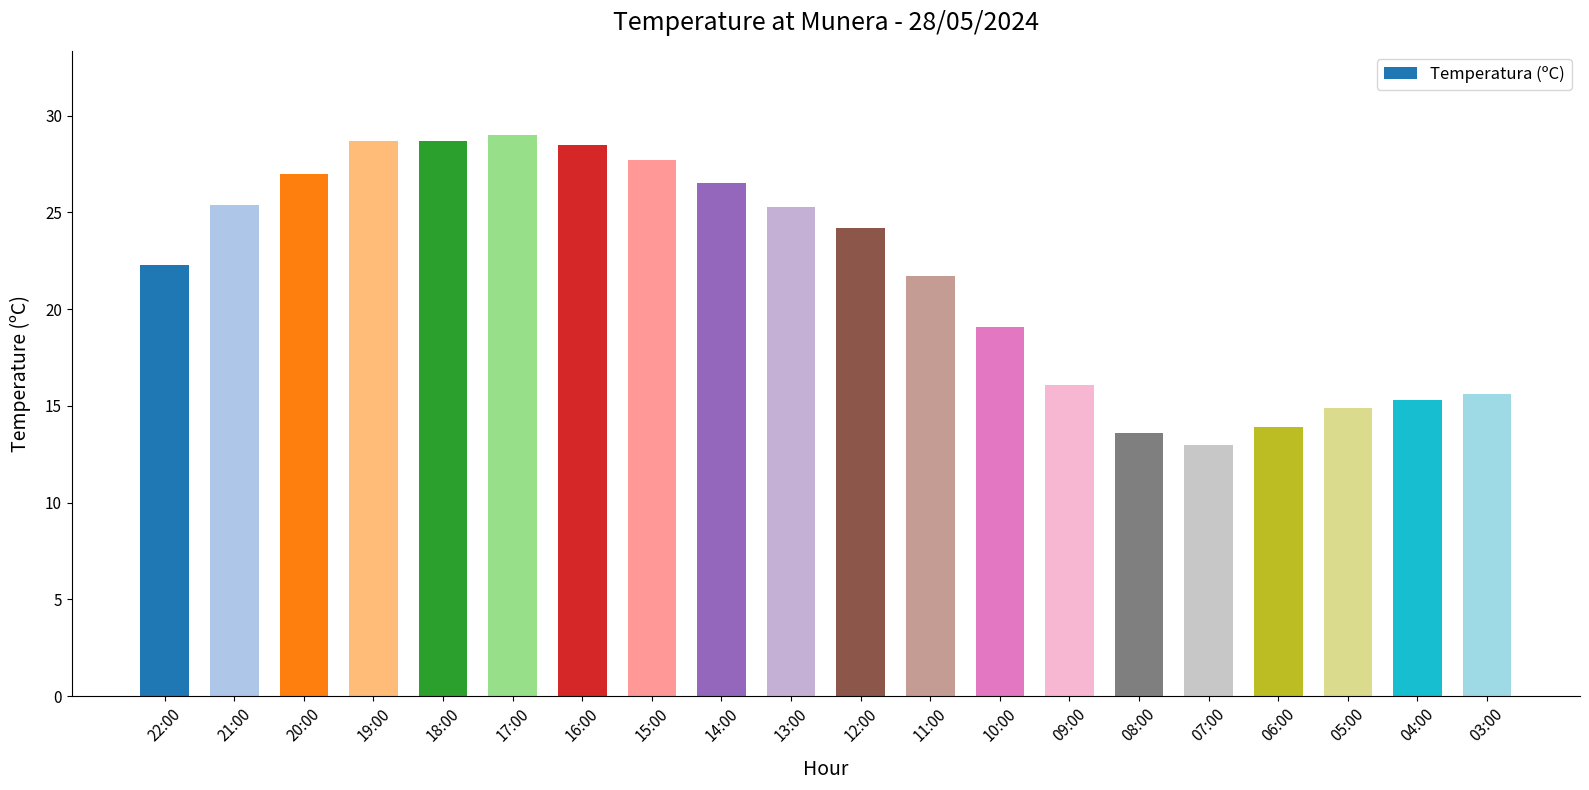

What is the label of the 17th bar from the right?

19:00